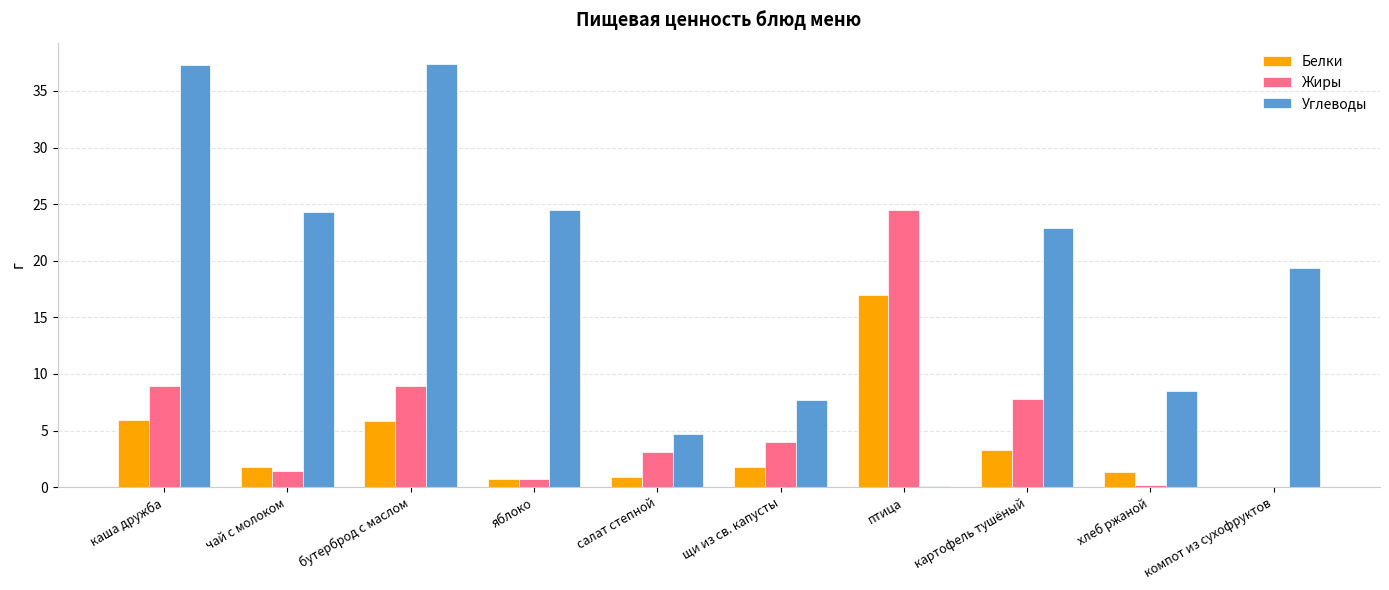

What is the maximum value for Углеводы?

37.4